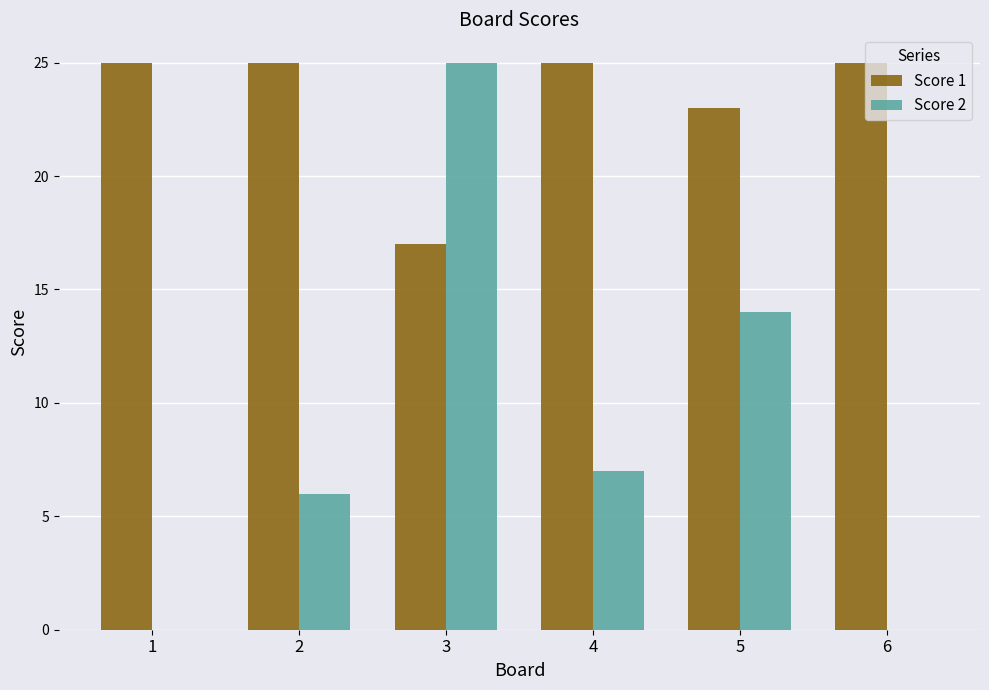

Where is Score 2 nearest to the value 12?

5